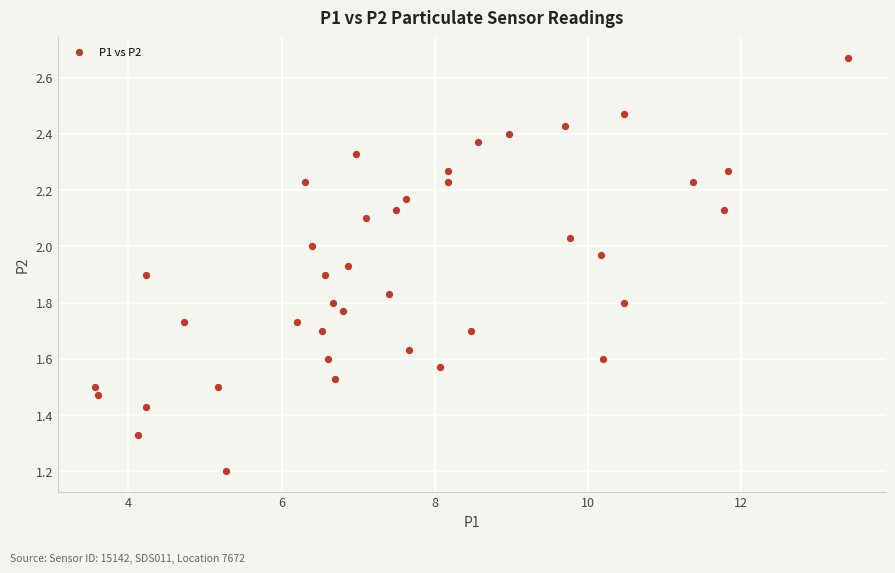

What is the range of X values (max minus min)?

9.8